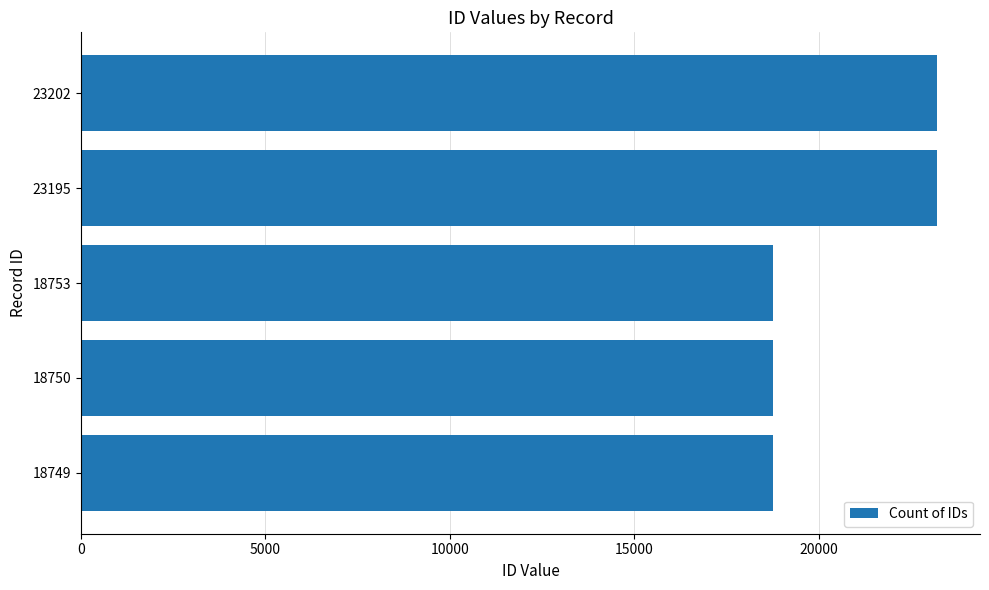

True or false: the data shows 29960 at 18749.

False